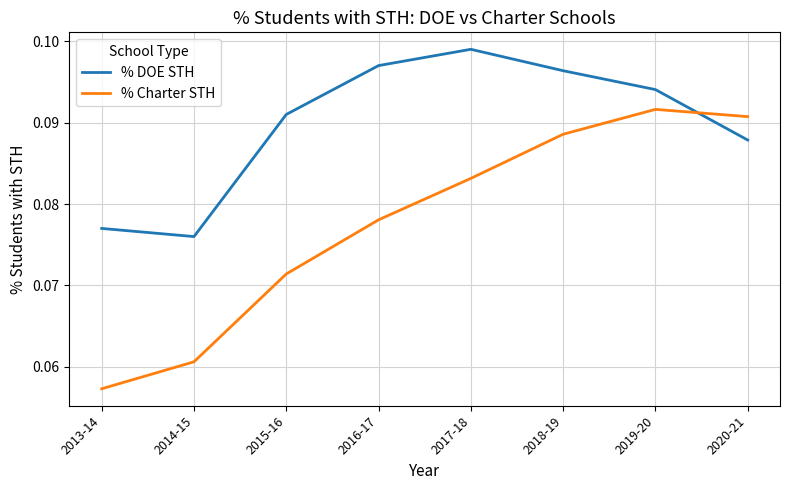

Where is the first local minimum for % DOE STH?

2014-15